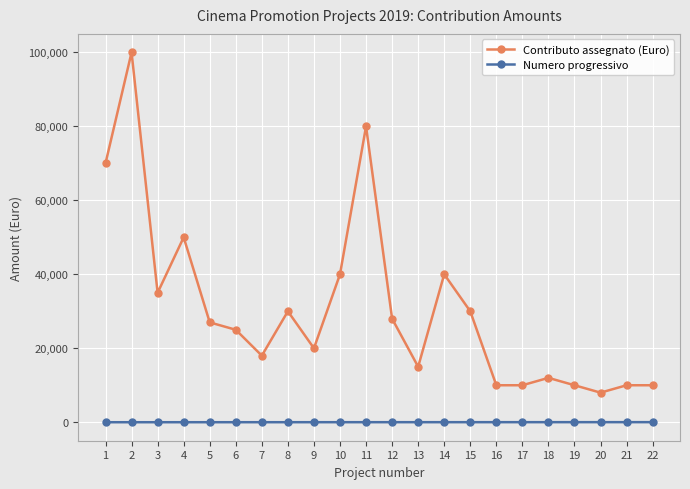

The value of Numero progressivo at 17 is 17. True or false?

True